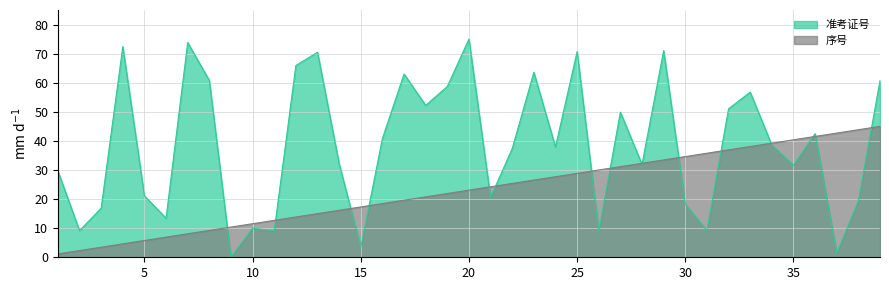

How many values in the 序号 series exceed 23?

20